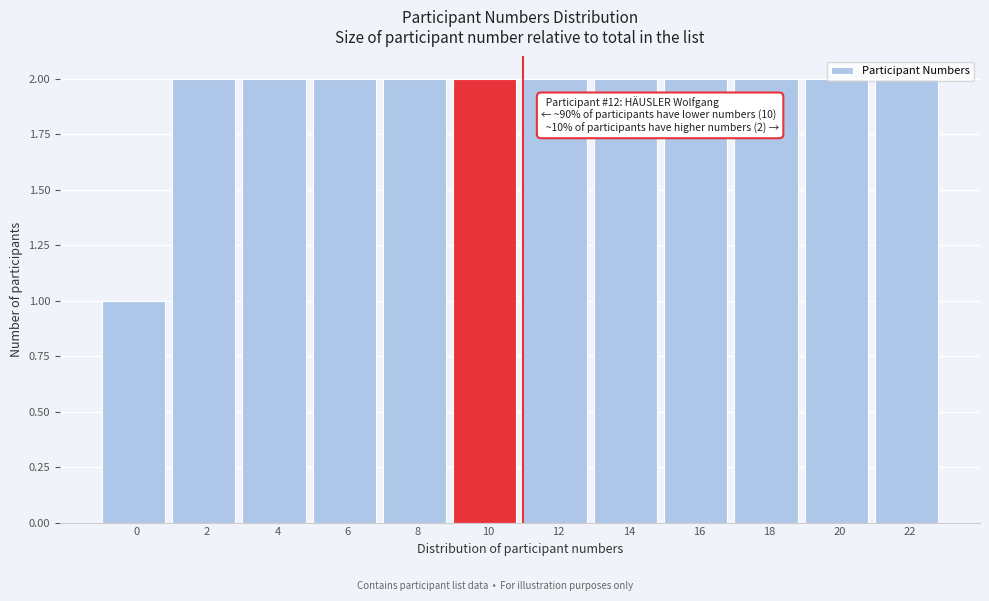

What is the value of the 6th bar from the left?

2